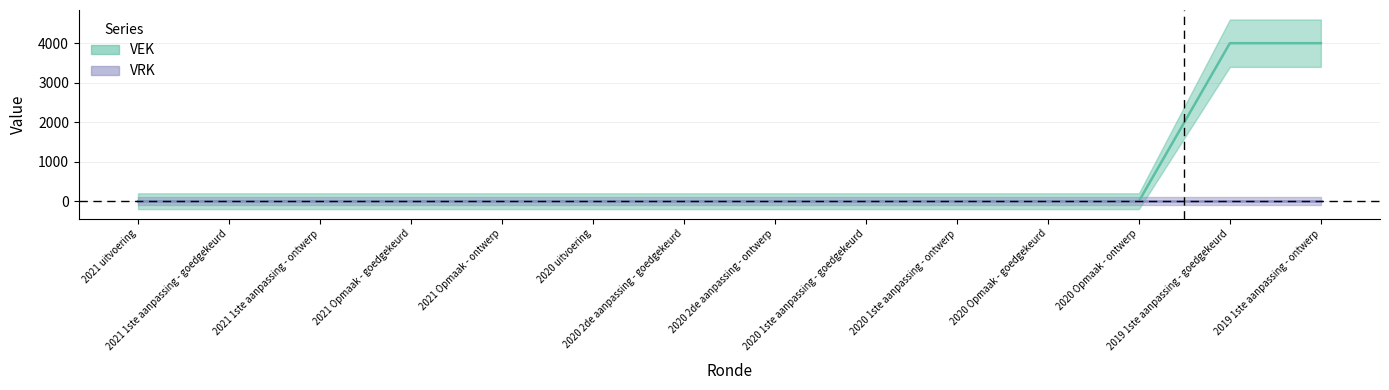

Which category has the lowest value across all series?

2021 uitvoering